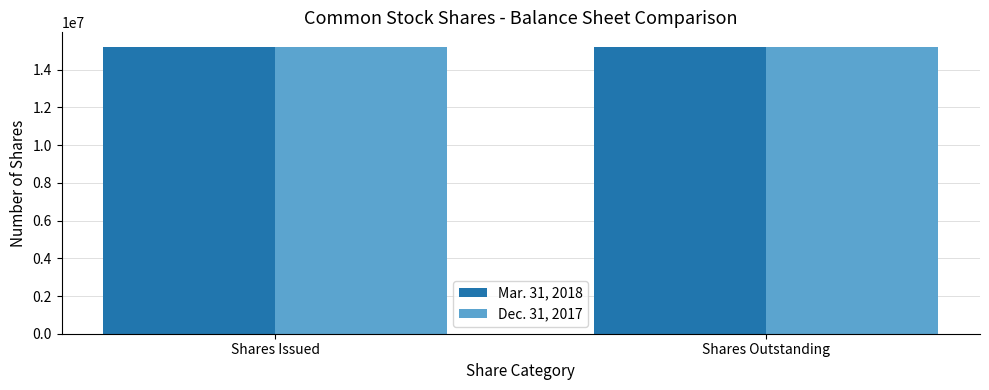

Reading left to right, extract all data points from this chart.

Mar. 31, 2018: Shares Issued=15219533	Shares Outstanding=15219533
Dec. 31, 2017: Shares Issued=15212133	Shares Outstanding=15212133